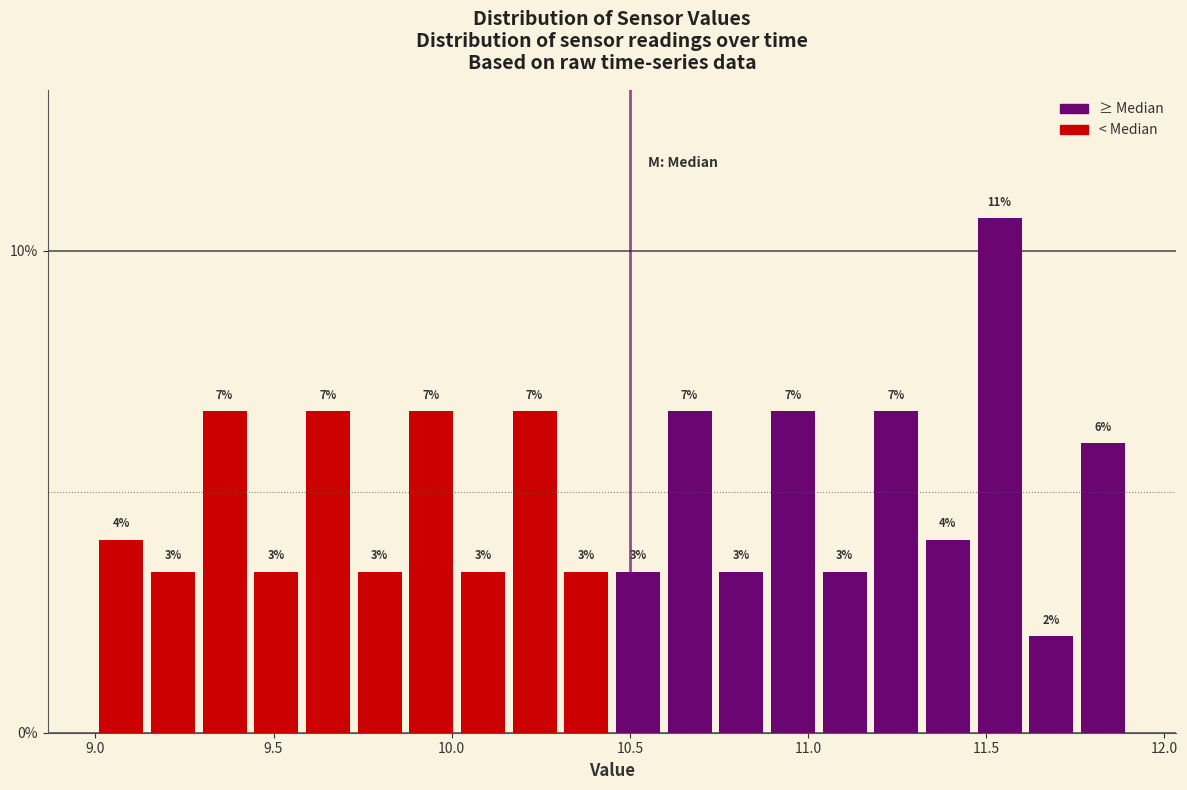

Around what value on the x-axis is the tallest bar? Give the approximate position of its centre, as read against the axis.

11.55